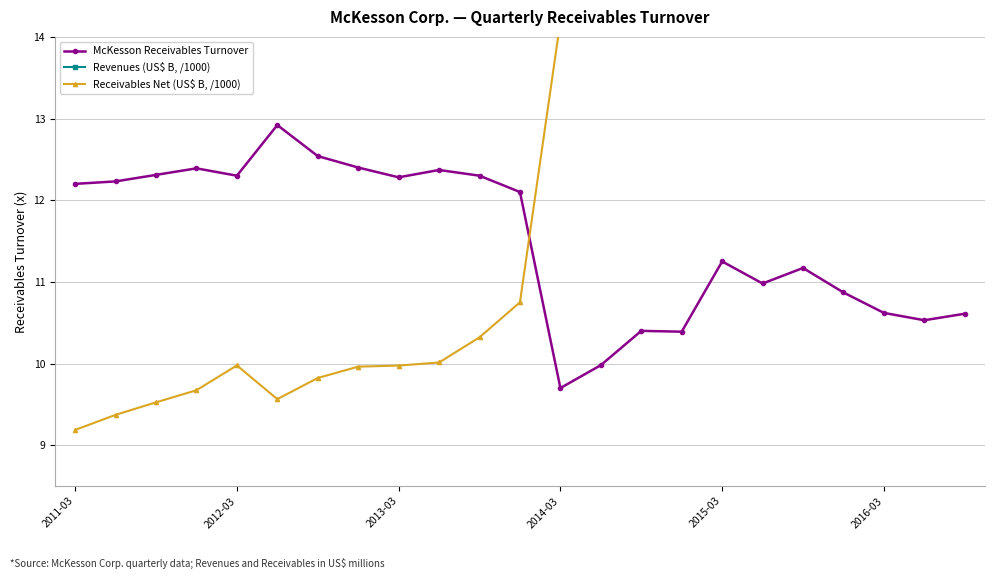

Which series has the widest spread of values?

Revenues (US$ B, /1000)